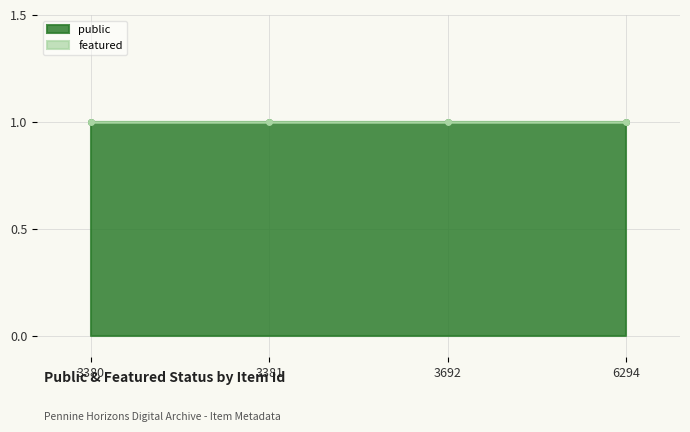

True or false: featured and public cross at least once.

False